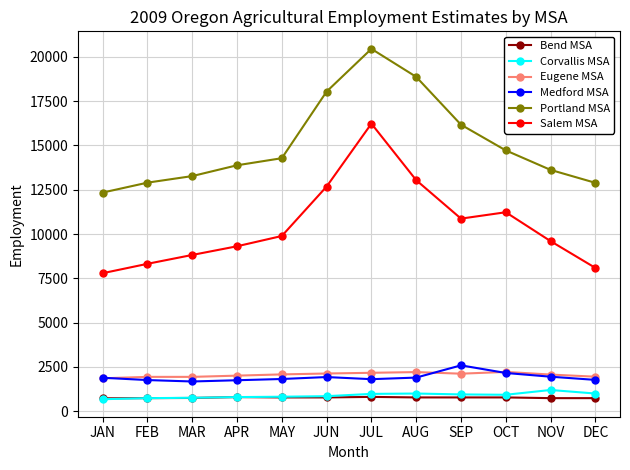

What is the approximate value of Corvallis MSA at SEP?

950